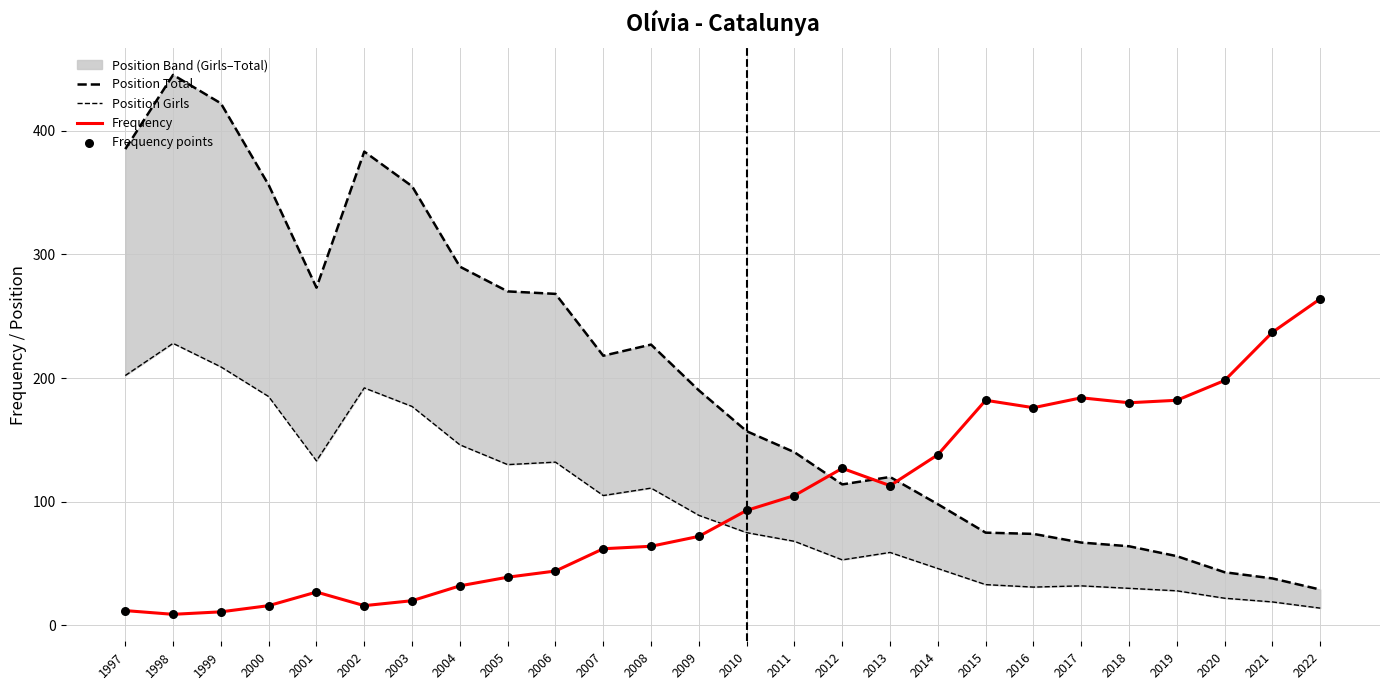

Which series reaches the minimum Y coordinate?

Frequency